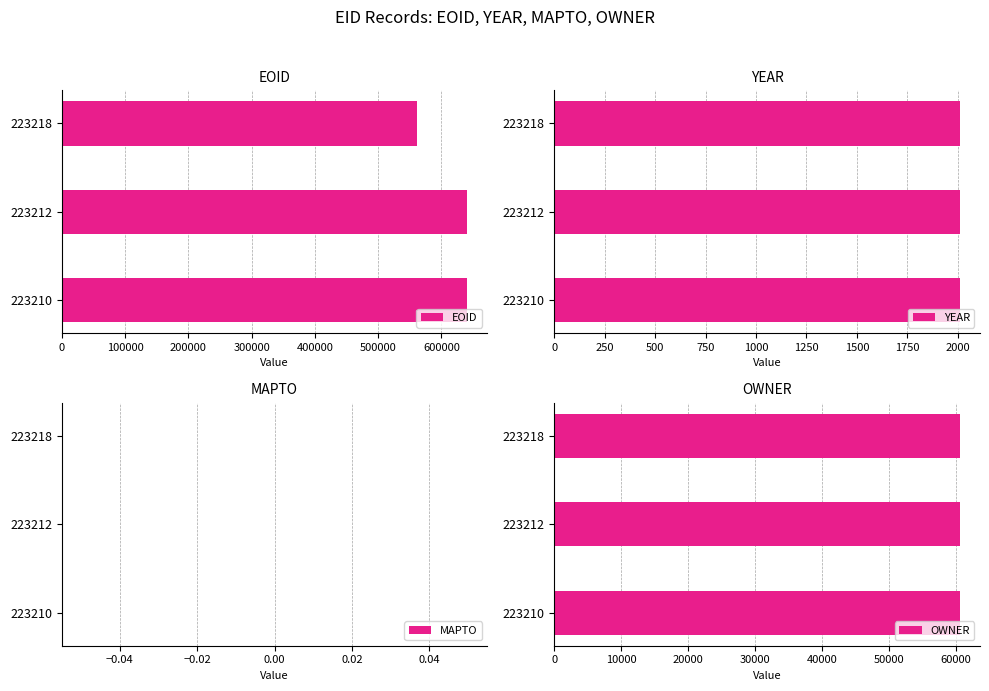

What is the value of the EOID bar at the 3rd from the left?

561668.0